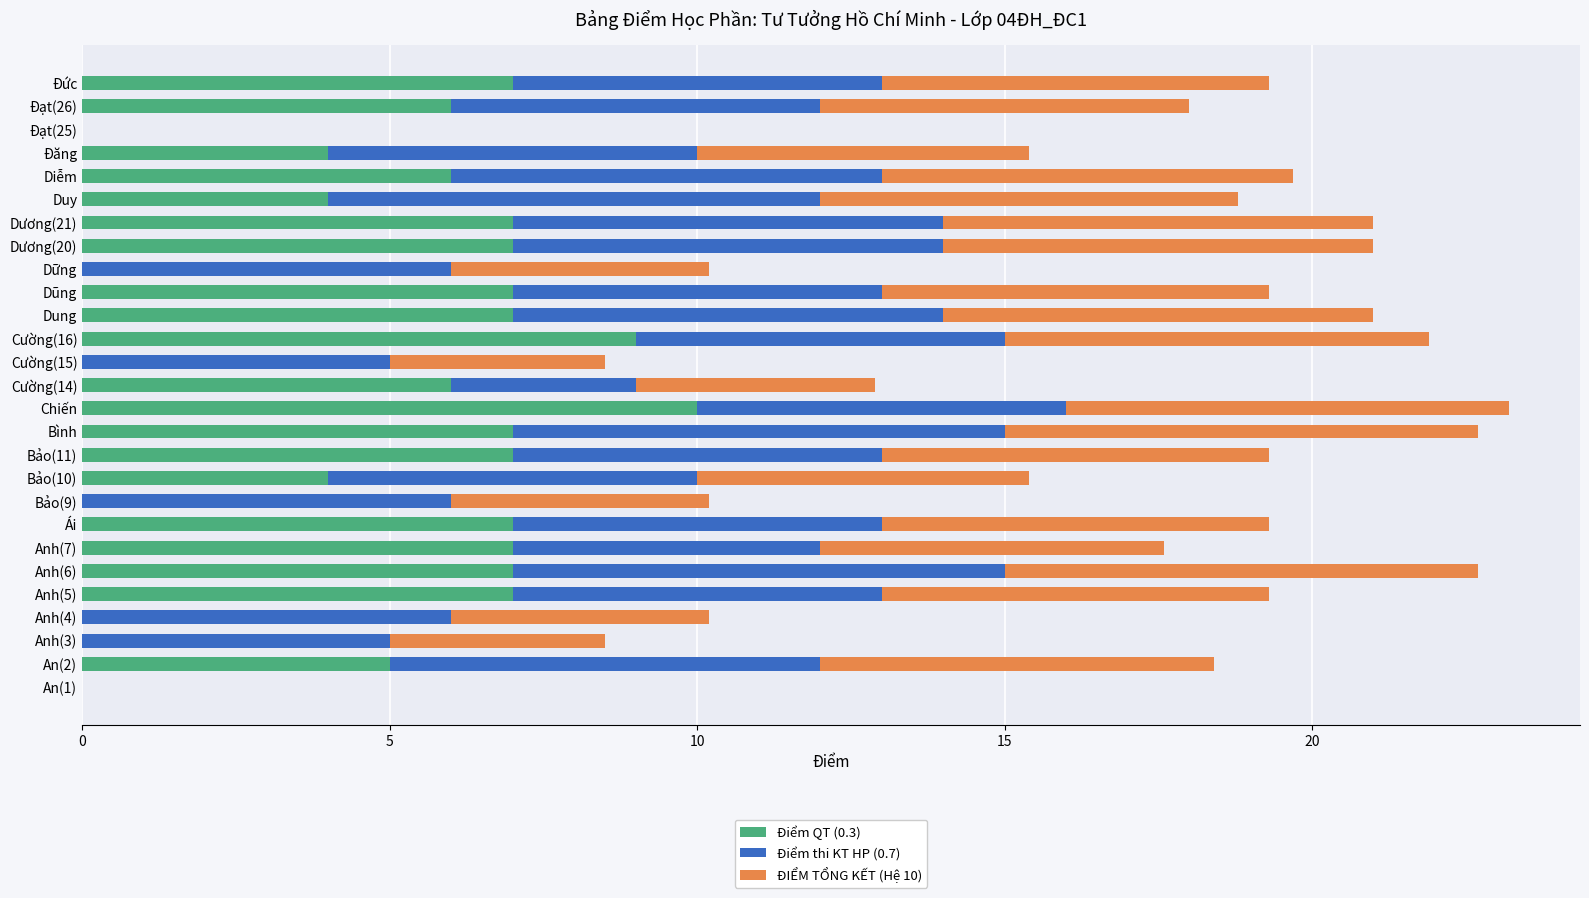

How many categories are shown in the chart?

27